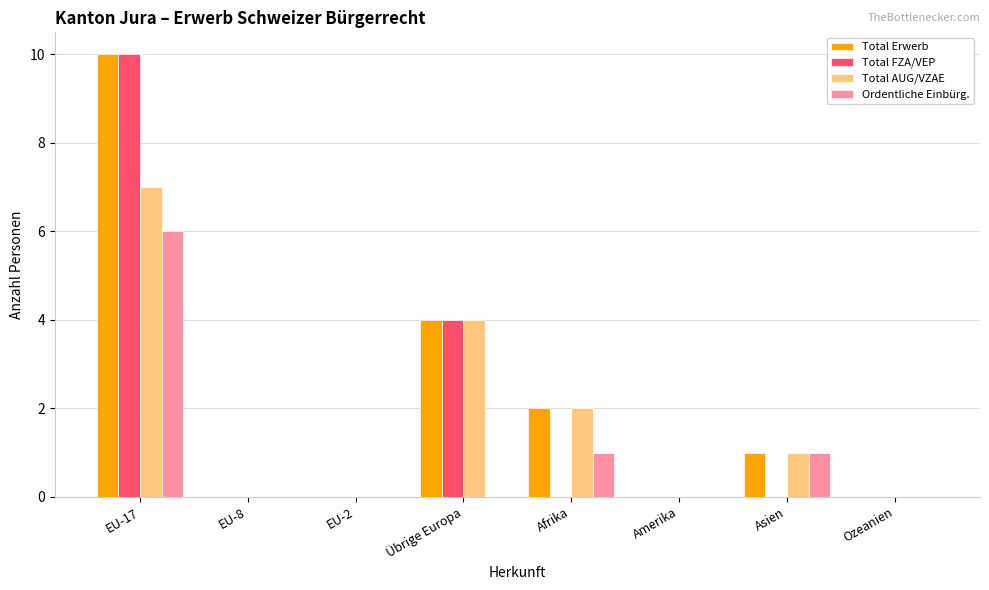

Which label corresponds to the largest value in the chart?

EU-17